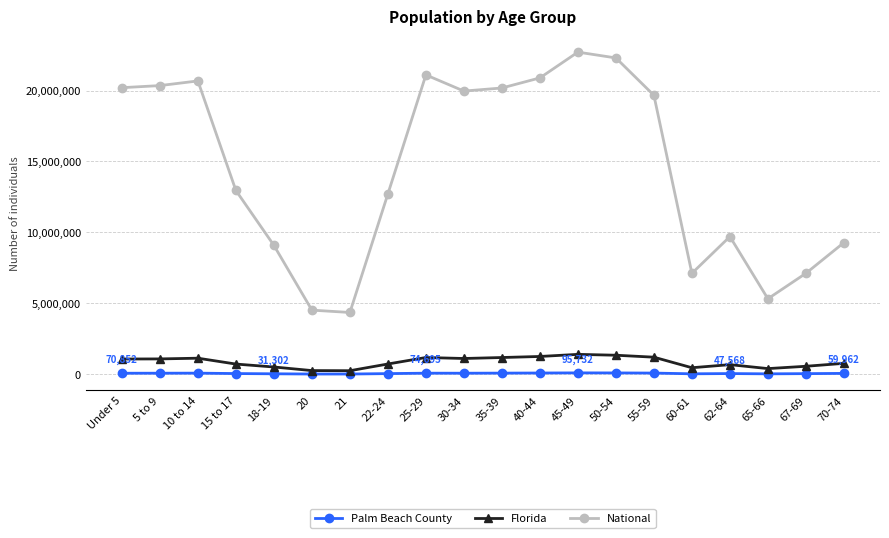

Which series has the largest range (max minus min)?

National